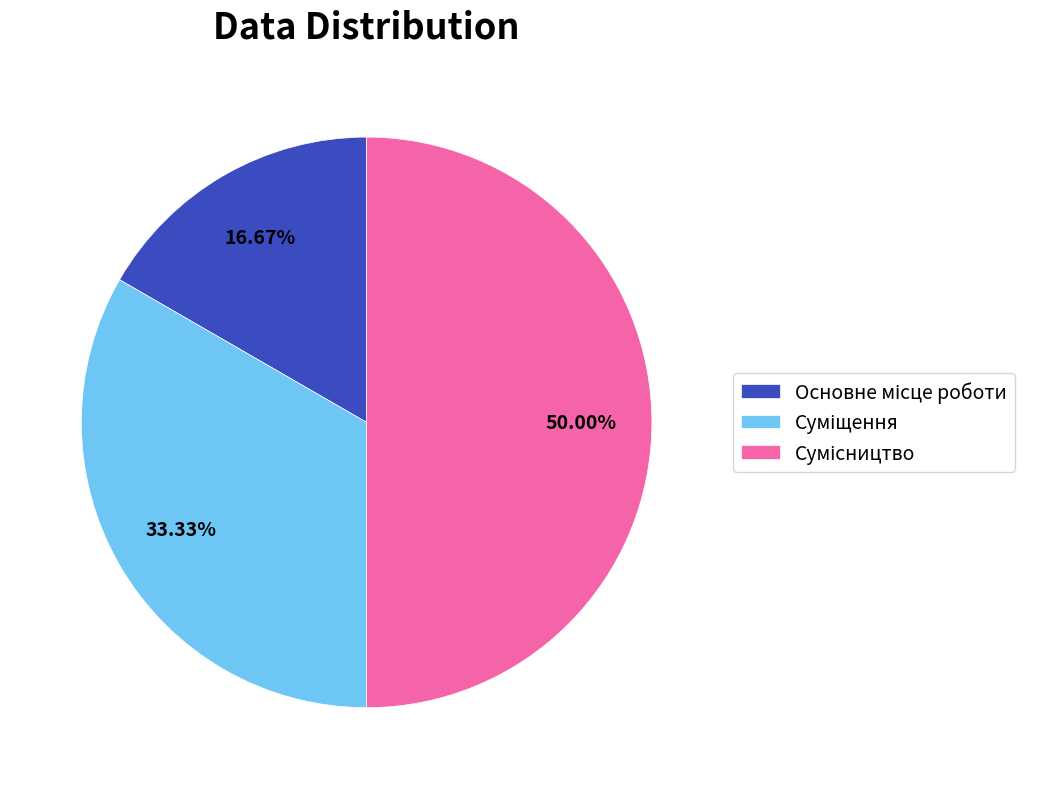

The Основне місце роботи slice represents 17% of the pie. True or false?

True